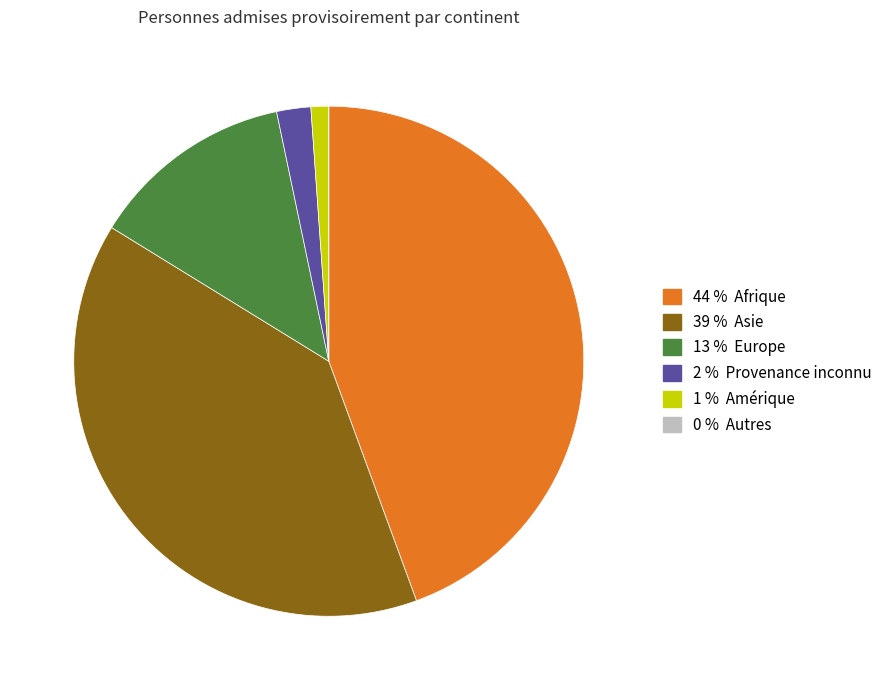

Is there a majority slice in this chart?

No